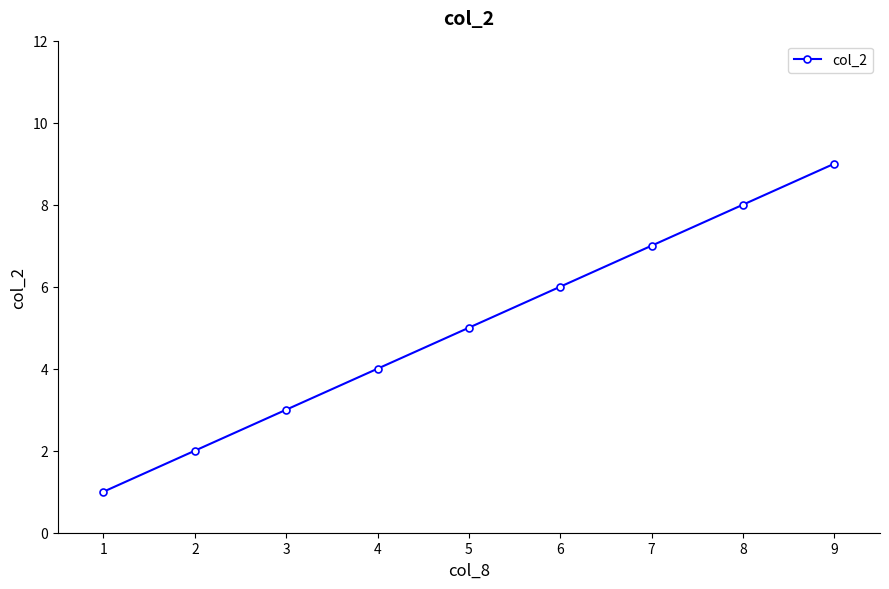

Rank the categories by value from lowest to highest.

1, 2, 3, 4, 5, 6, 7, 8, 9